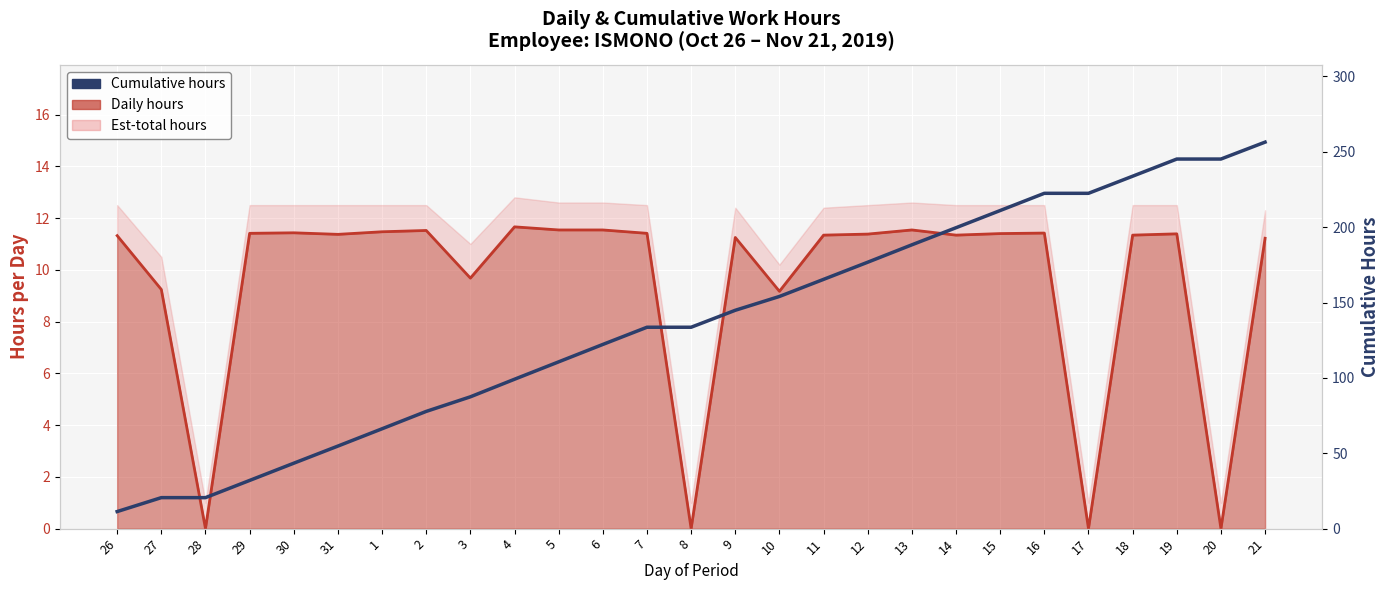

List the labels in order of value, largest first.

21, 19, 20, 18, 16, 17, 15, 14, 13, 12, 11, 10, 9, 7, 8, 6, 5, 4, 3, 2, 1, 31, 30, 29, 27, 28, 26